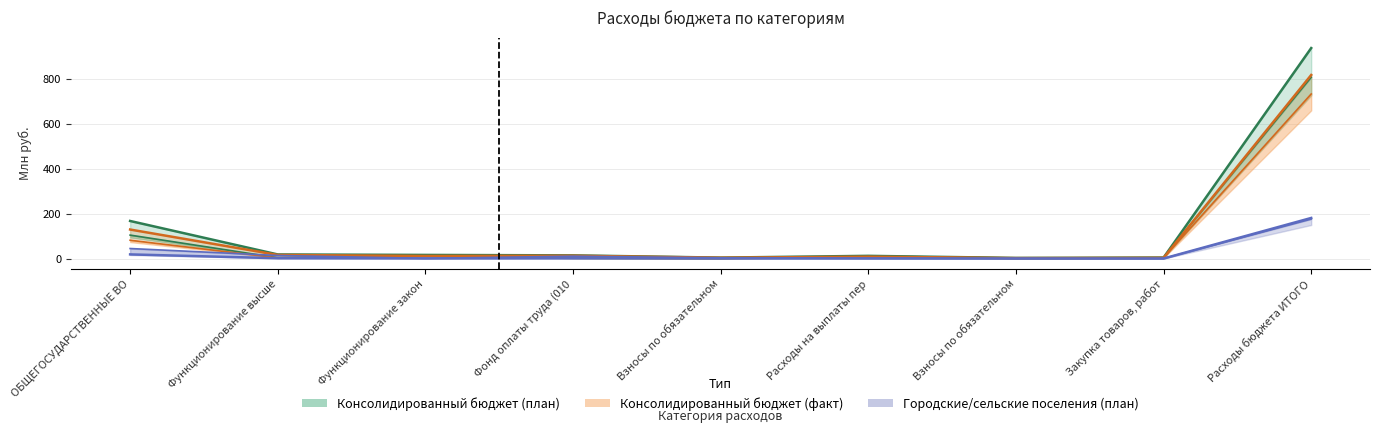

How many values in бюджеты сельских поселений (план) are above zero?

8